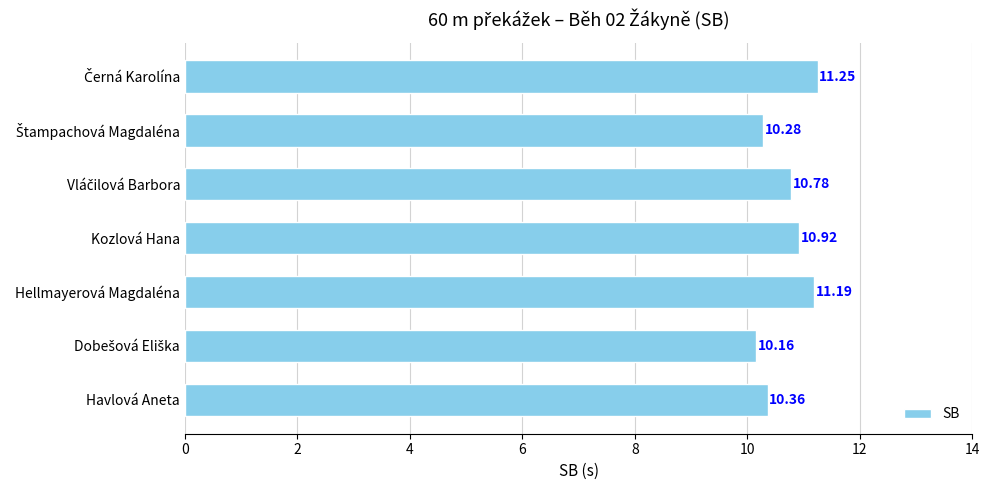

What is the ratio of the value at Havlová Aneta to the value at Kozlová Hana?

0.9